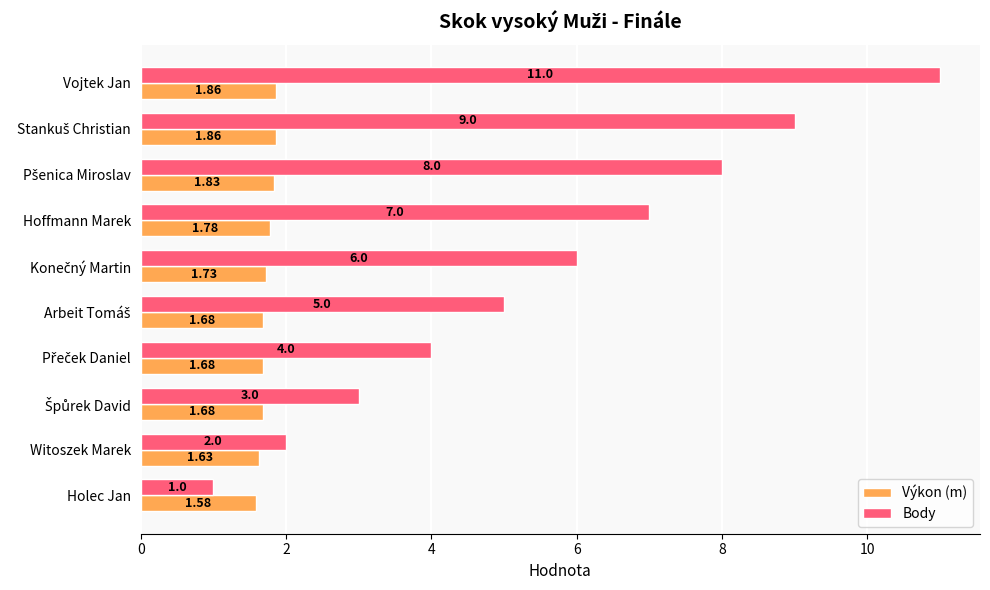

List the series in order of their peak value, lowest first.

Výkon (m), Body